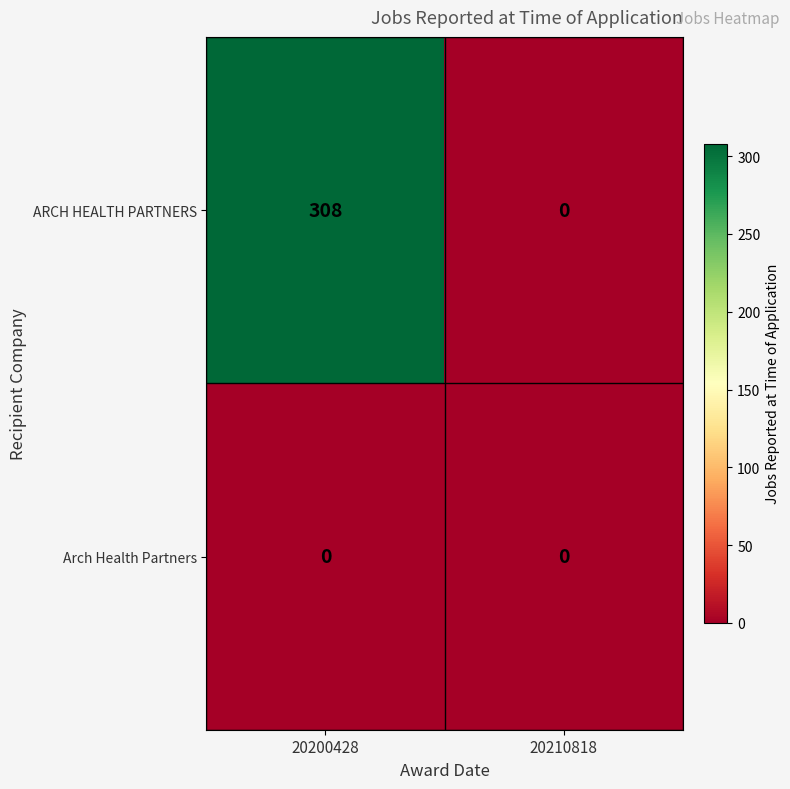

How many data points does each series have?

2